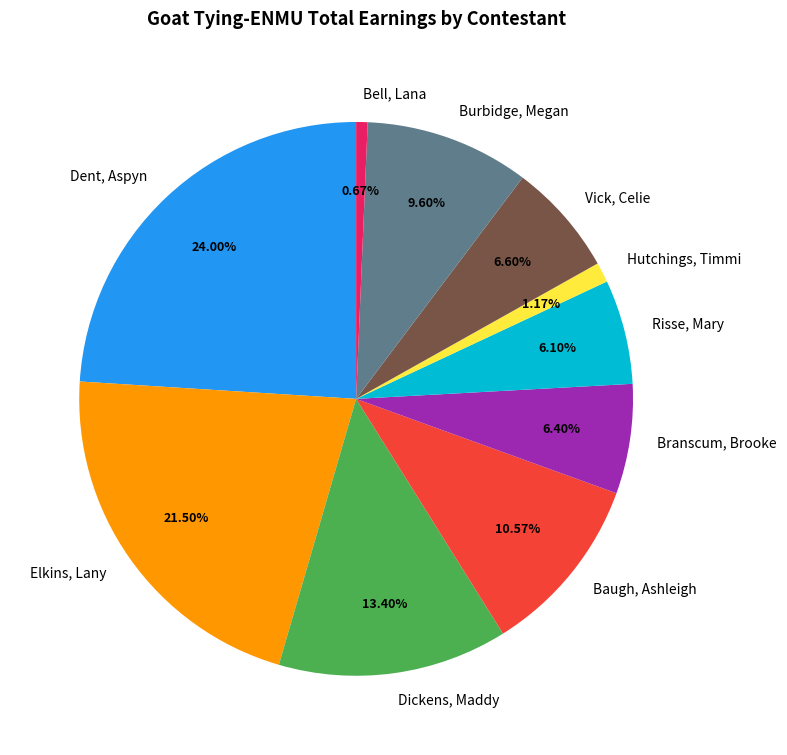

Rank the categories by value from highest to lowest.

Dent, Aspyn, Elkins, Lany, Dickens, Maddy, Baugh, Ashleigh, Burbidge, Megan, Vick, Celie, Branscum, Brooke, Risse, Mary, Hutchings, Timmi, Bell, Lana